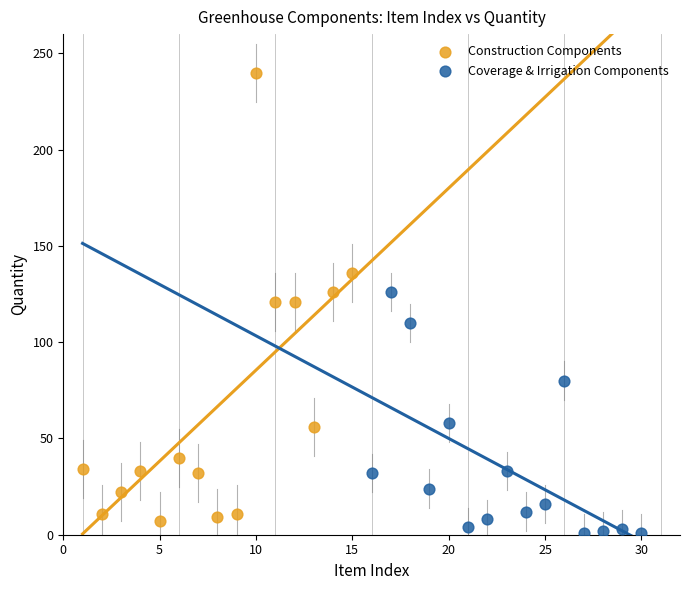

Which series contains the highest Y value?

Construction Components